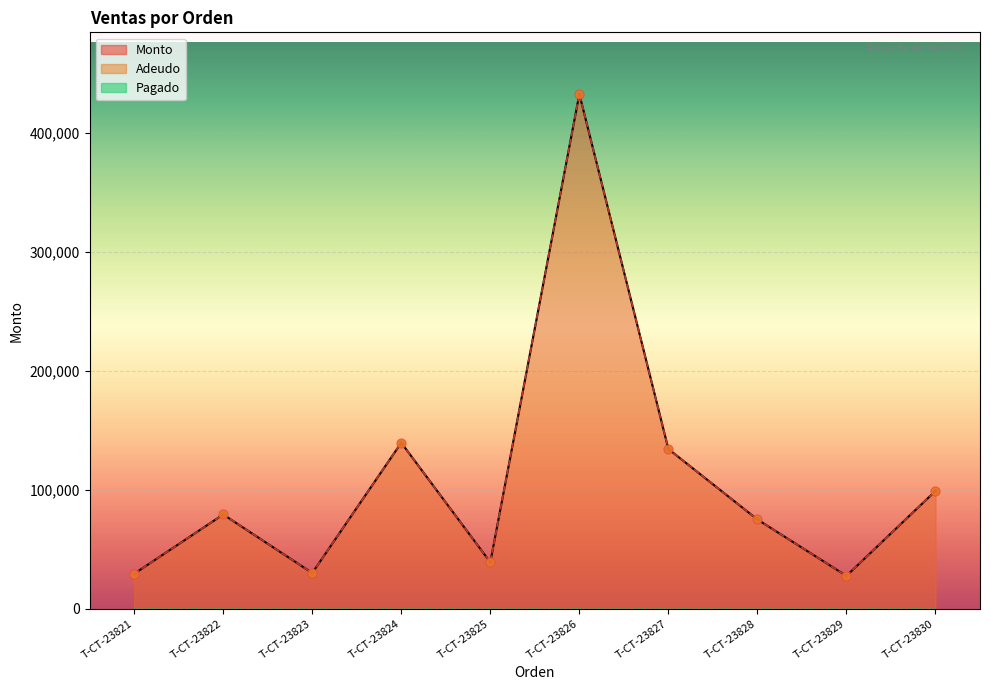

At which category is the sum across all series the highest?

T-CT-23826